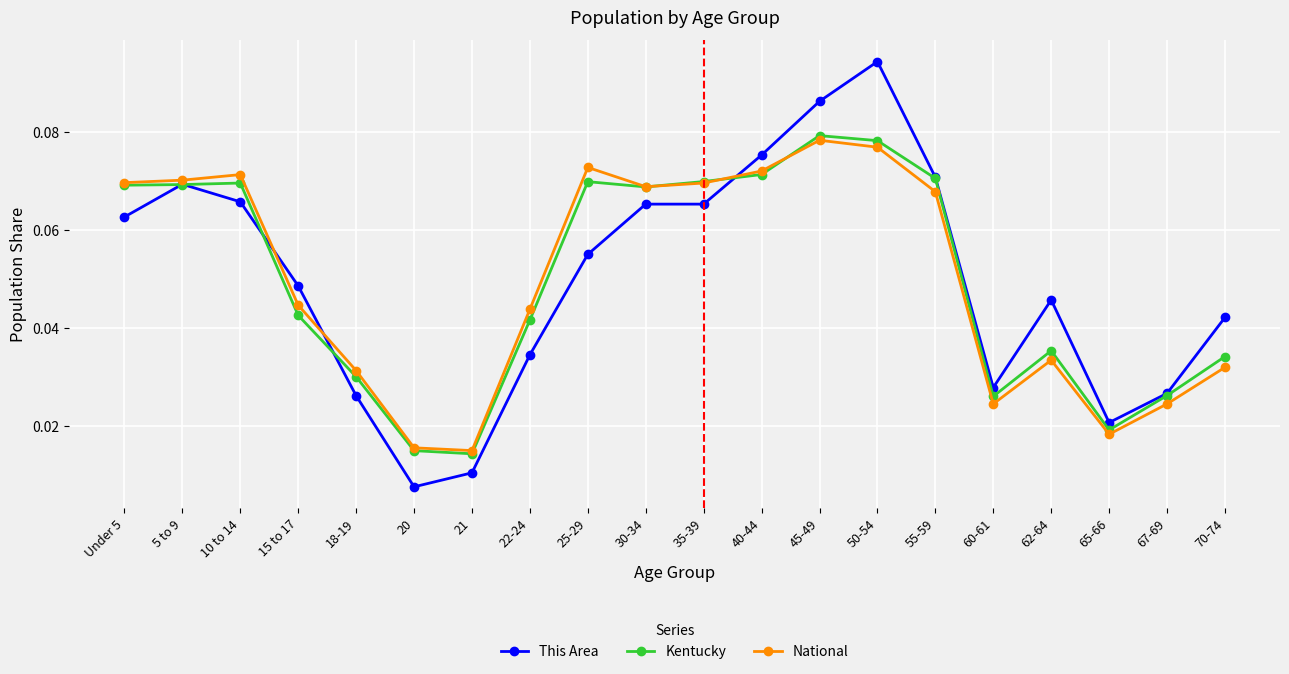

True or false: This Area has a value of 0.0 at 25-29.

False